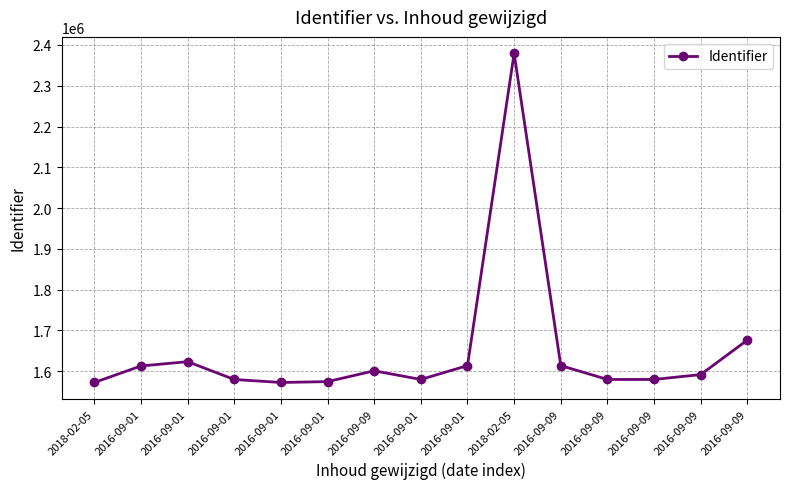

How many data points are less than 1591878?

7